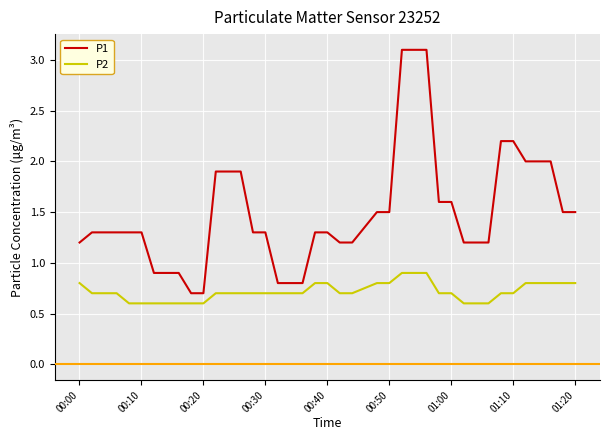

At how many categories does at least one series exceed 0?

40